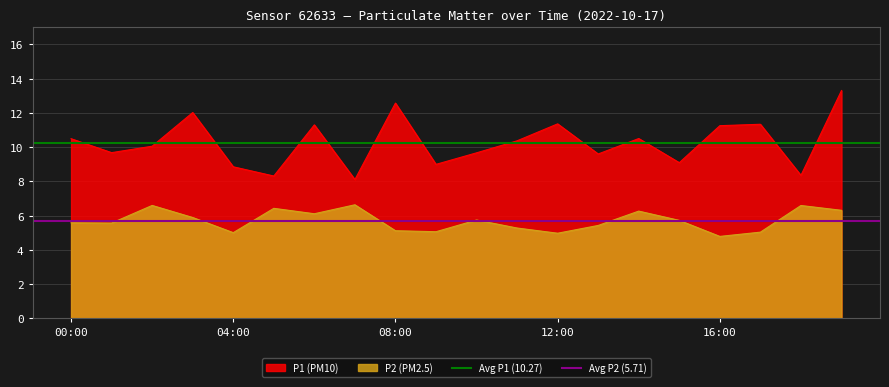

True or false: P2 (PM2.5) has a value of 4.8 at 16:00.

True